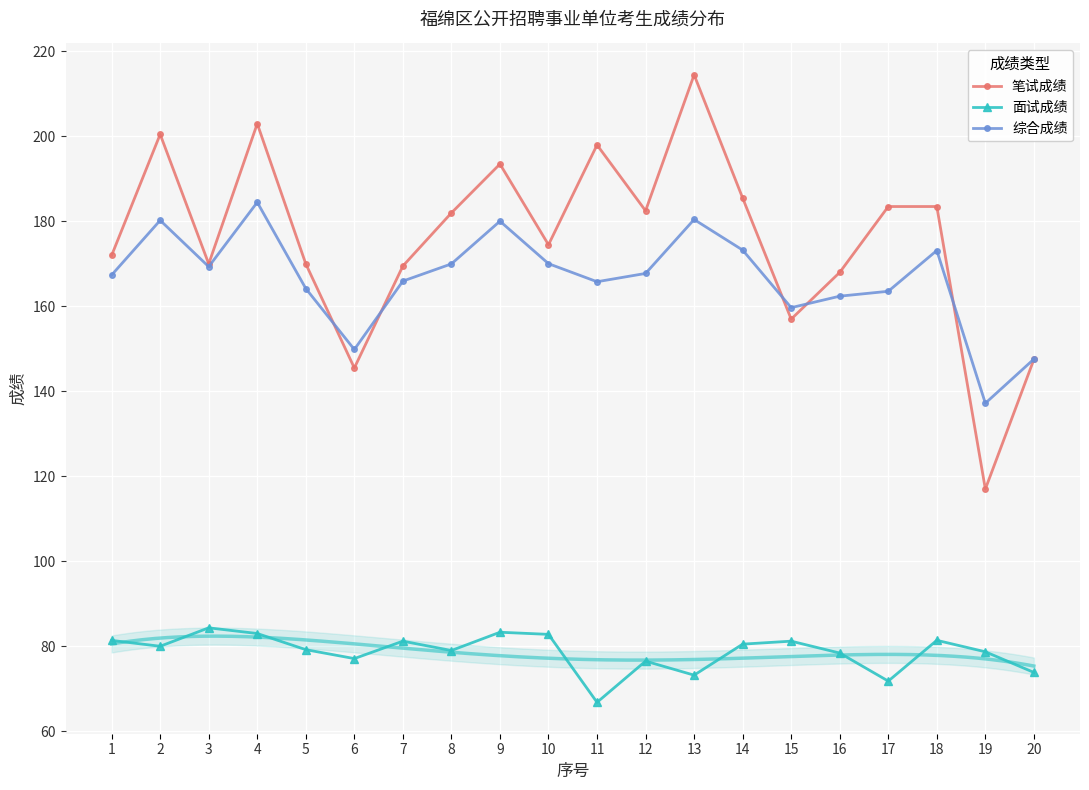

Reading left to right, transcribe all the data shown in this chart.

笔试成绩: 1=172.0	2=200.5	3=170.0	4=203.0	5=170.0	6=145.5	7=169.5	8=182.0	9=193.5	10=174.5	11=198.0	12=182.5	13=214.5	14=185.5	15=157.0	16=168.0	17=183.5	18=183.5	19=117.0	20=147.5
面试成绩: 1=81.4	2=80.0	3=84.3	4=83.0	5=79.2	6=77.1	7=81.2	8=79.0	9=83.3	10=82.8	11=66.8	12=76.5	13=73.2	14=80.5	15=81.2	16=78.4	17=71.8	18=81.4	19=78.7	20=73.8
综合成绩: 1=167.4	2=180.2	3=169.3	4=184.5	5=164.2	6=149.8	7=165.9	8=170.0	9=180.1	10=170.1	11=165.8	12=167.8	13=180.4	14=173.2	15=159.7	16=162.4	17=163.6	18=173.2	19=137.2	20=147.6